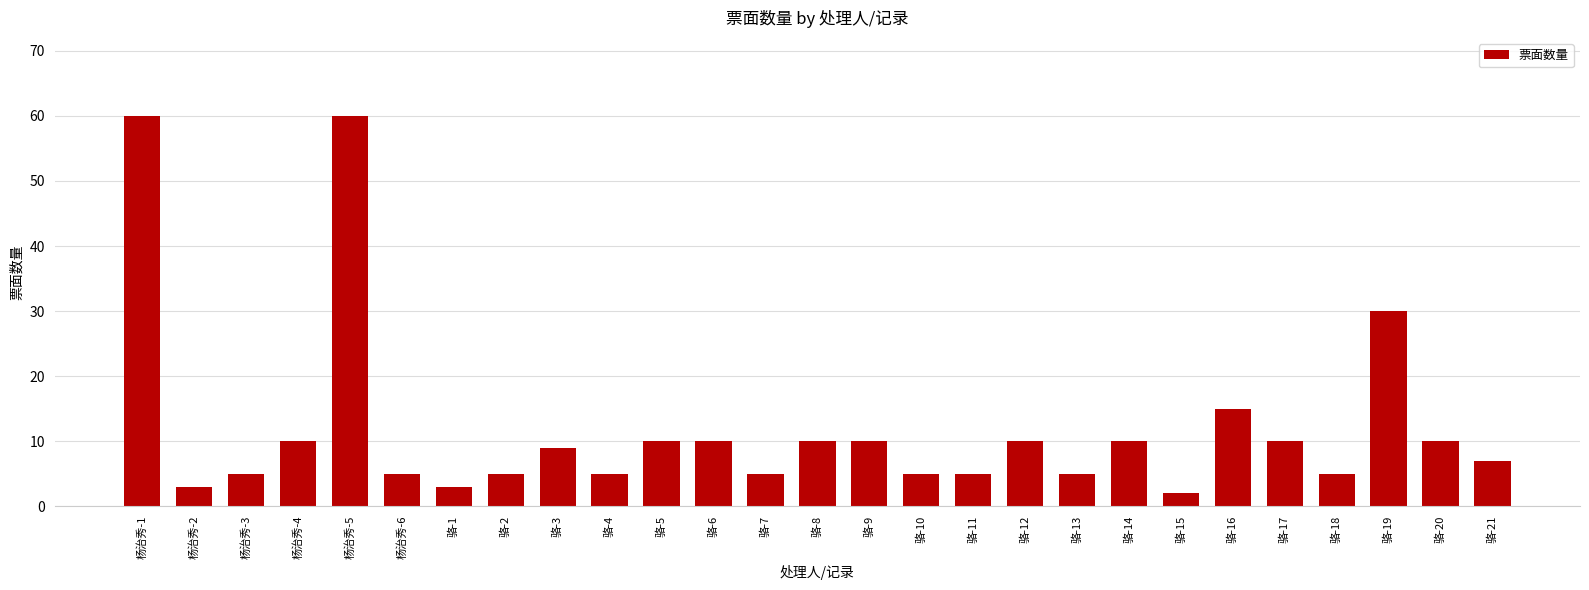

What is the sum of the values at 骆-2 and 杨治秀-4?

15